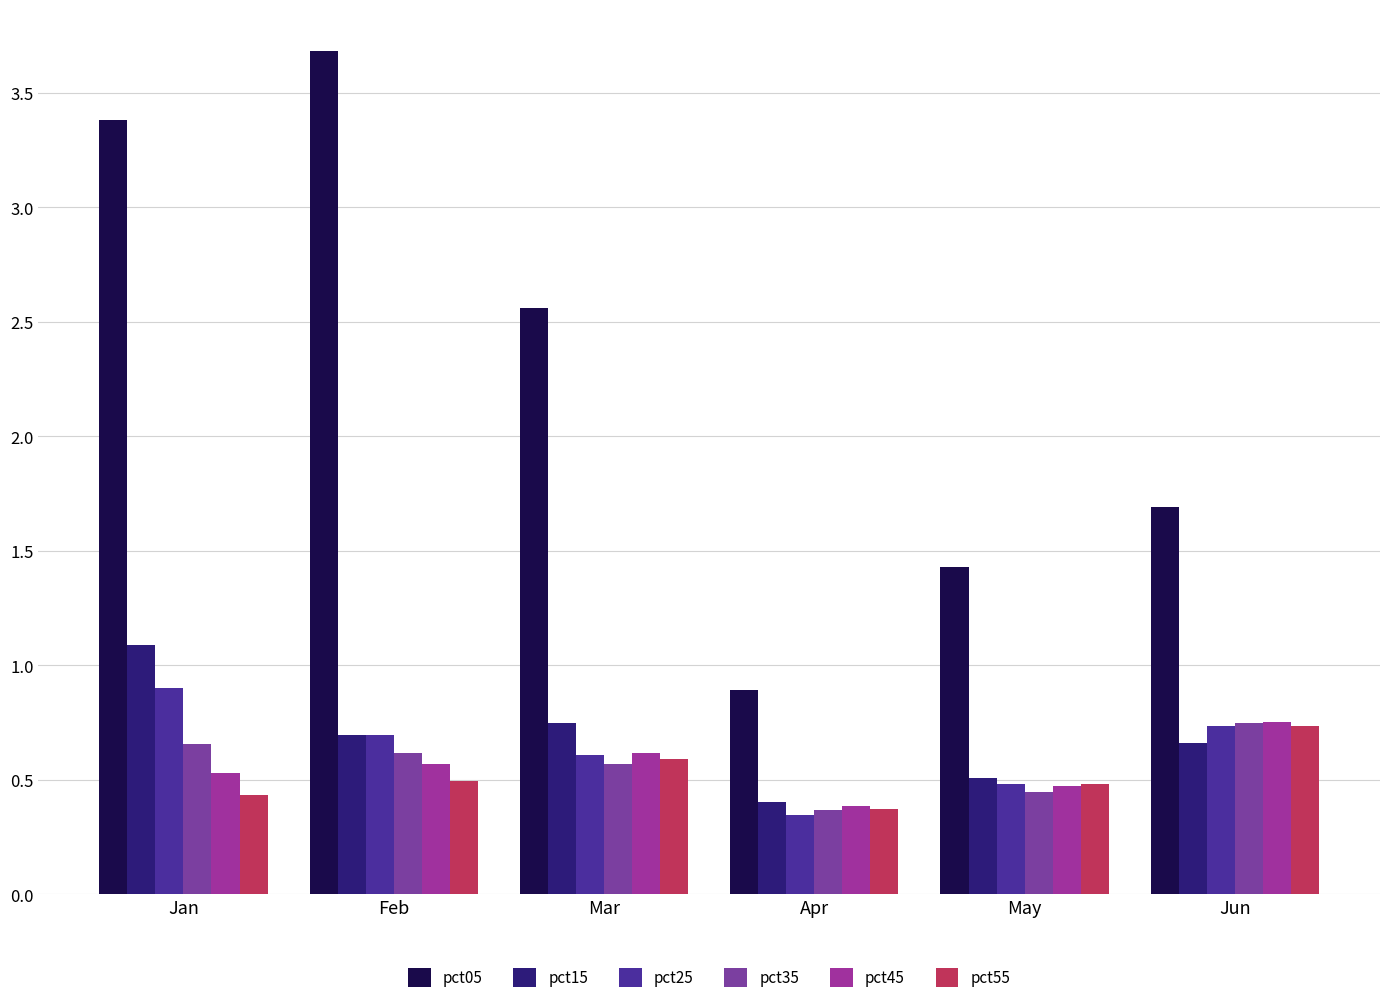

Where is pct55 nearest to the value 0?

Apr